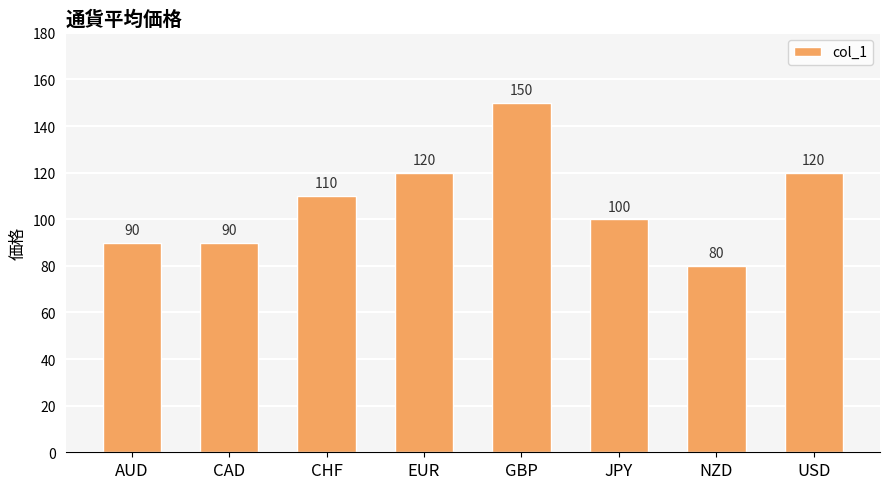

What is the difference between the maximum and minimum values?

70